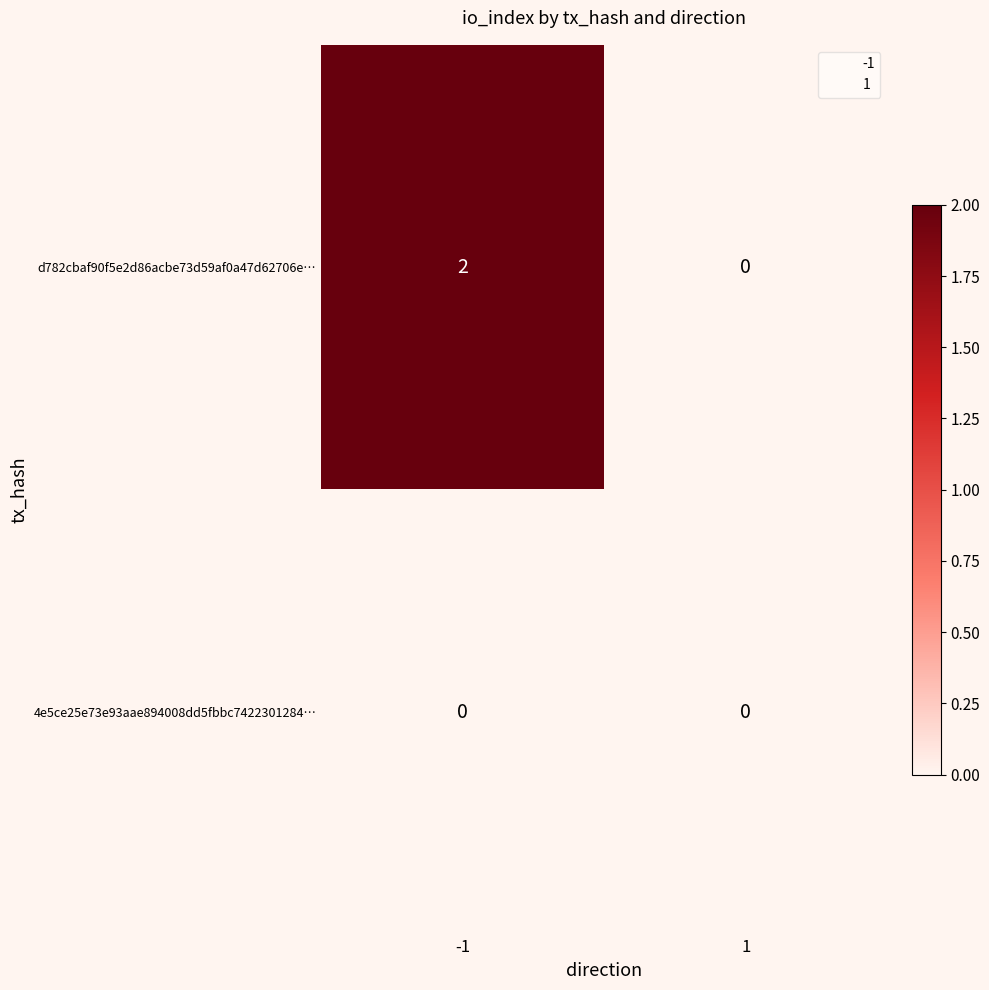

The d782cbaf90f5e2d86acbe73d59af0a47d62706e… series shows 2 at -1. True or false?

True